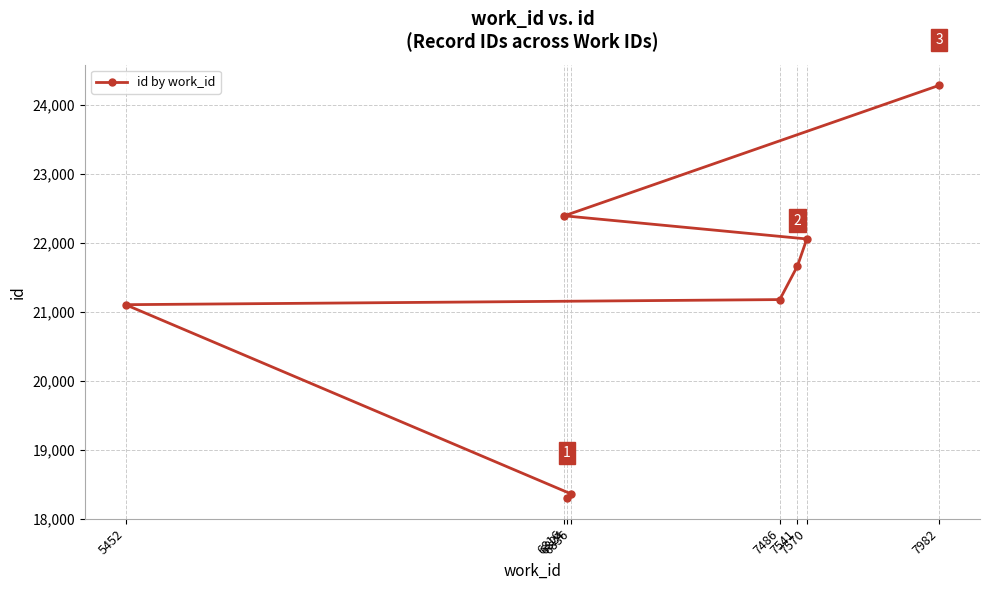

Does the chart display data point markers on the line(s)?

Yes